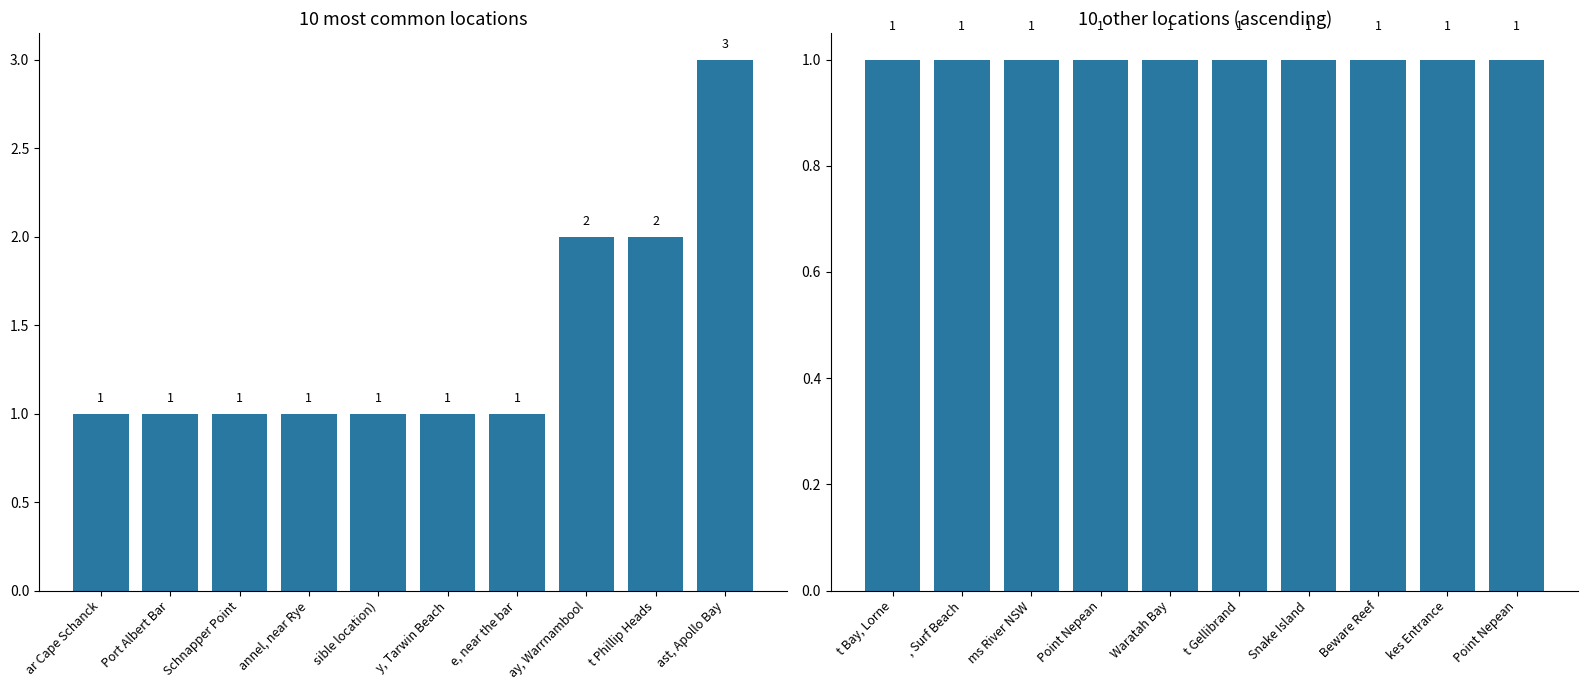

What is the lowest value of the Count of Ships (top locations) series?

1